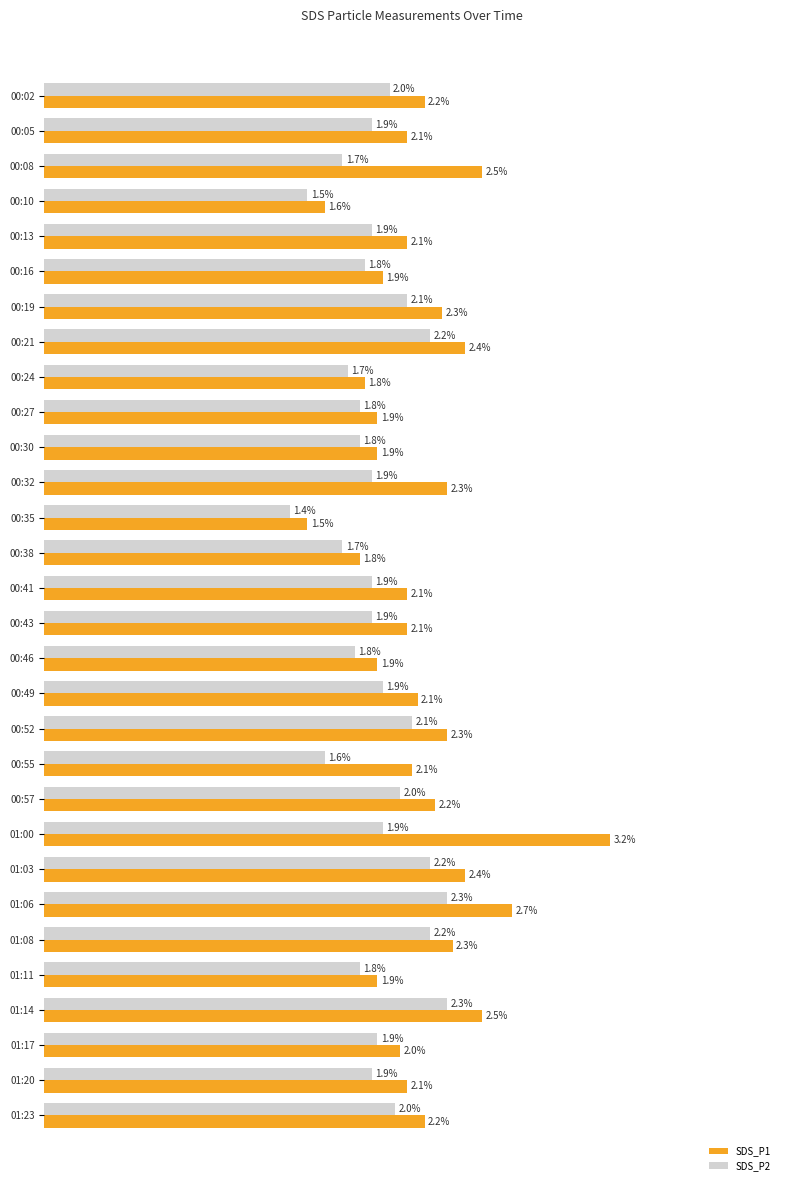

List the series in order of their overall mean, lowest first.

SDS_P2, SDS_P1